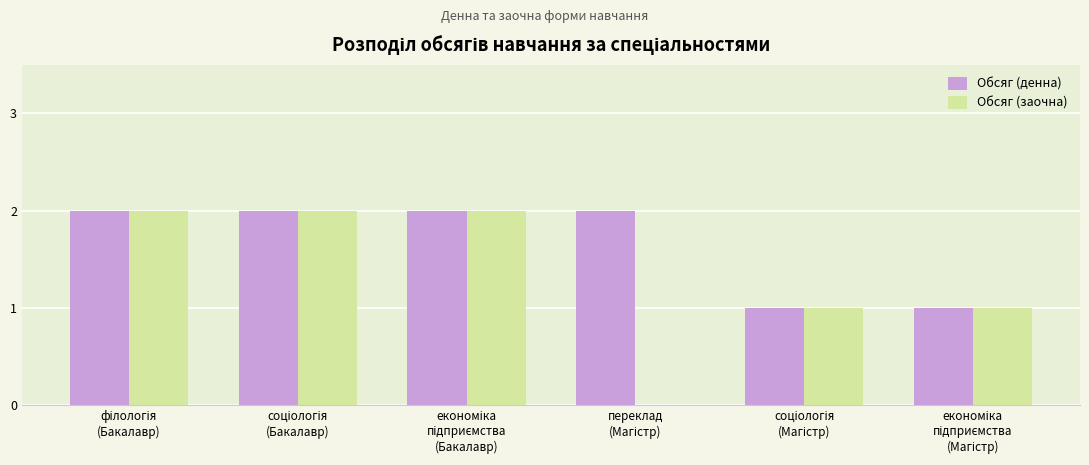

What is the average value of the Обсяг (денна) series?

2